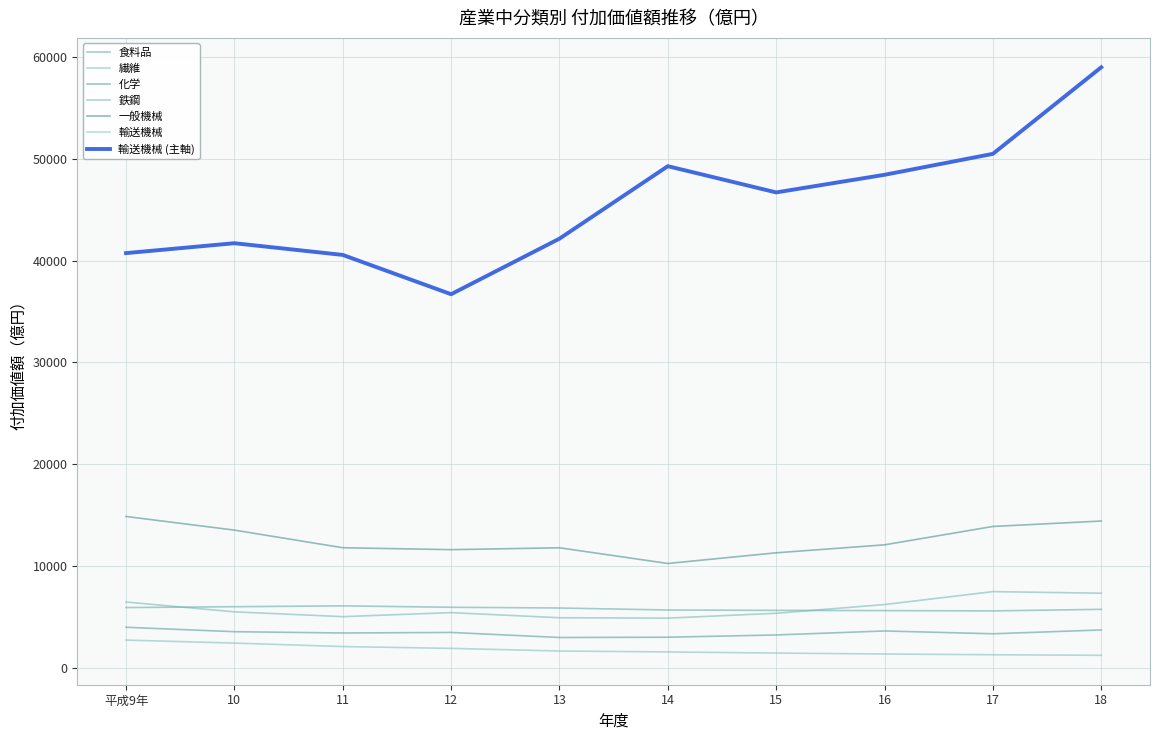

Does the chart display data point markers on the line(s)?

No